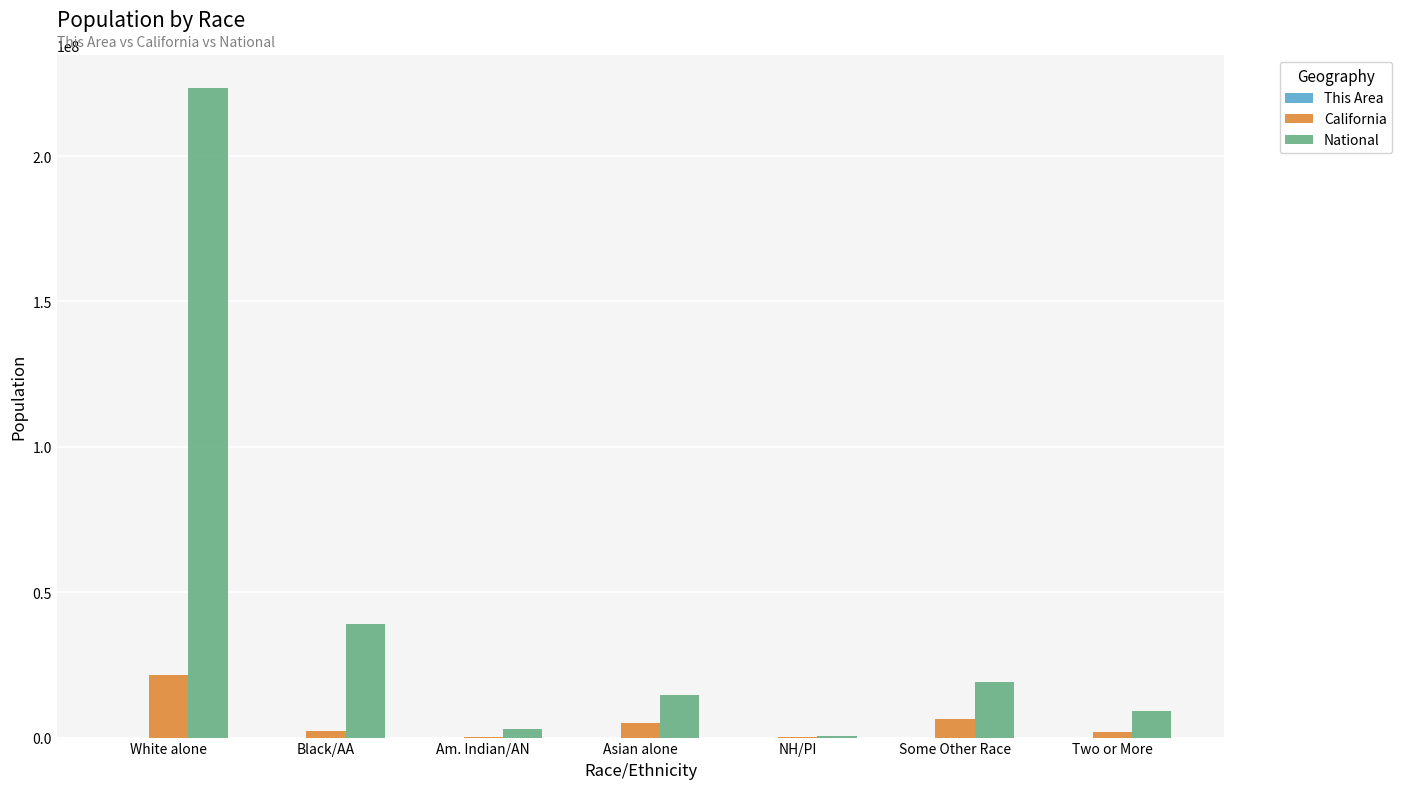

True or false: California has a value of 31638736 at White alone.

False